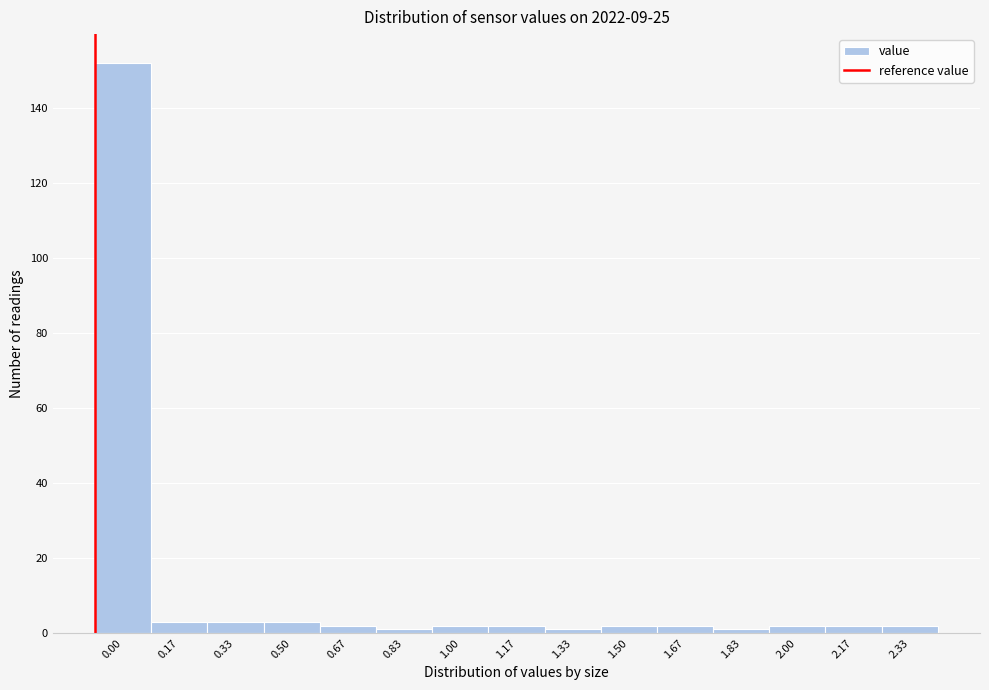

Reading left to right, transcribe all the data shown in this chart.

152	3	3	3	2	1	2	2	1	2	2	1	2	2	2